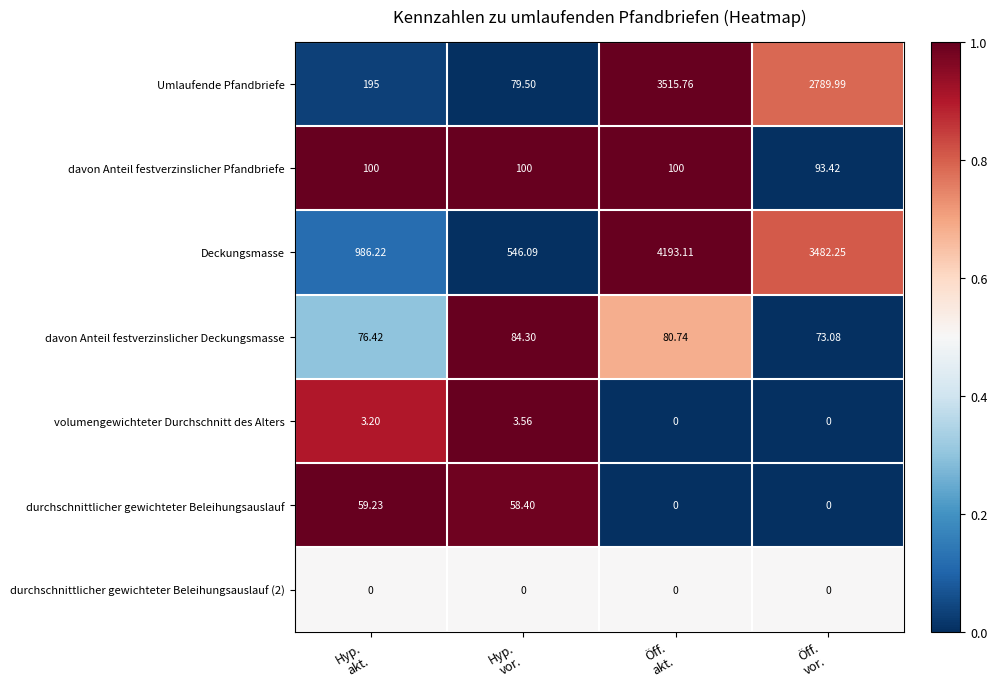

How many data points in davon Anteil festverzinslicher Deckungsmasse are less than 80?

2